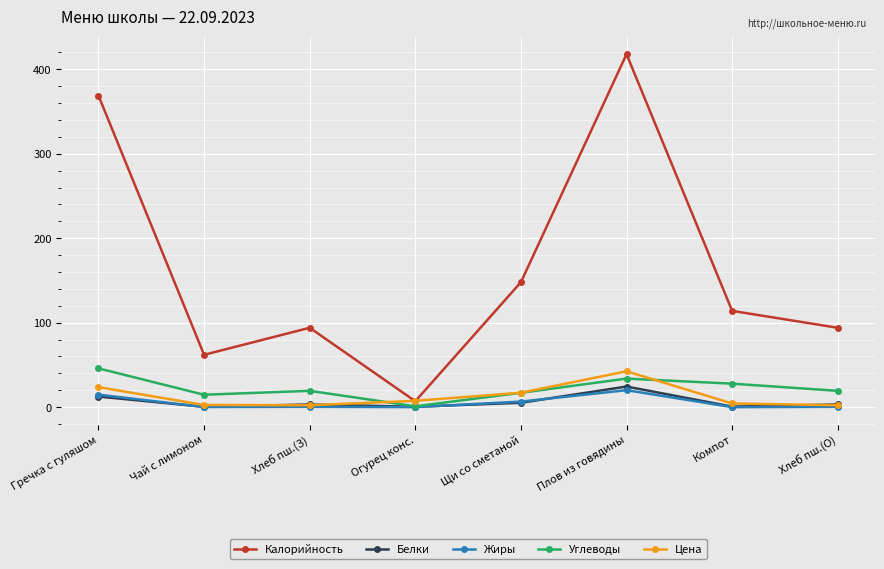

How many data points in Углеводы are less than 19?

3